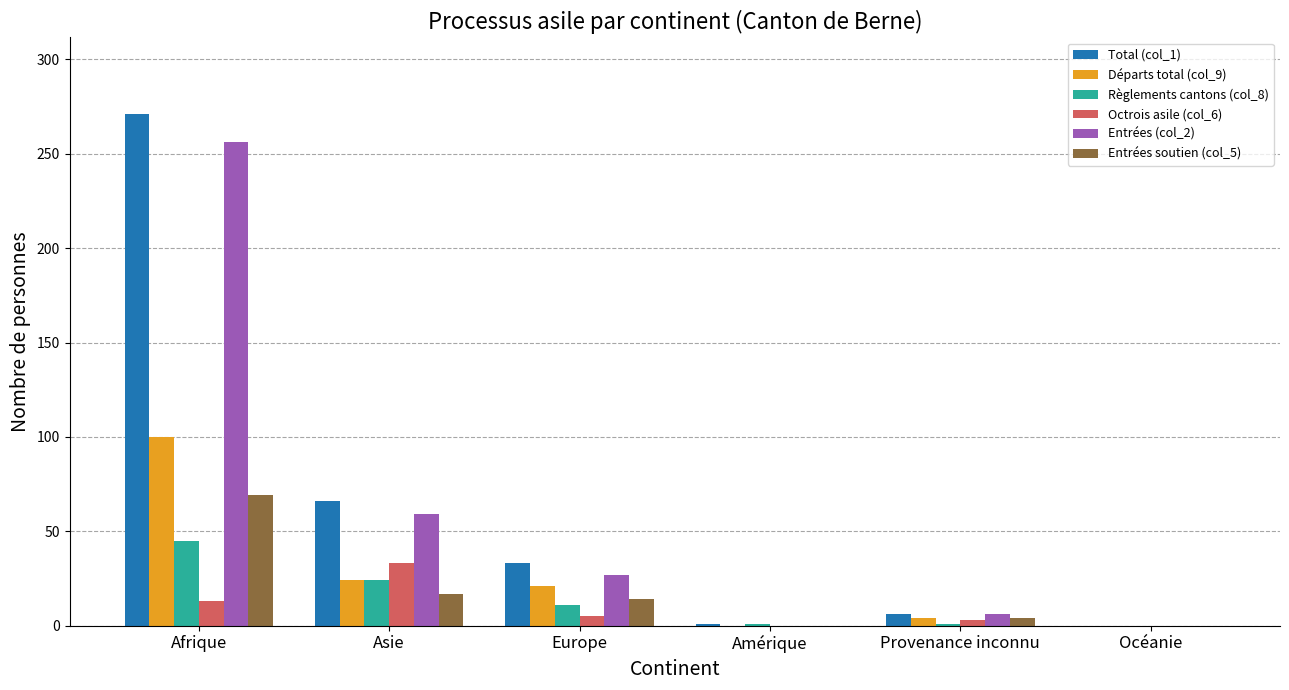

How many data points does each series have?

6